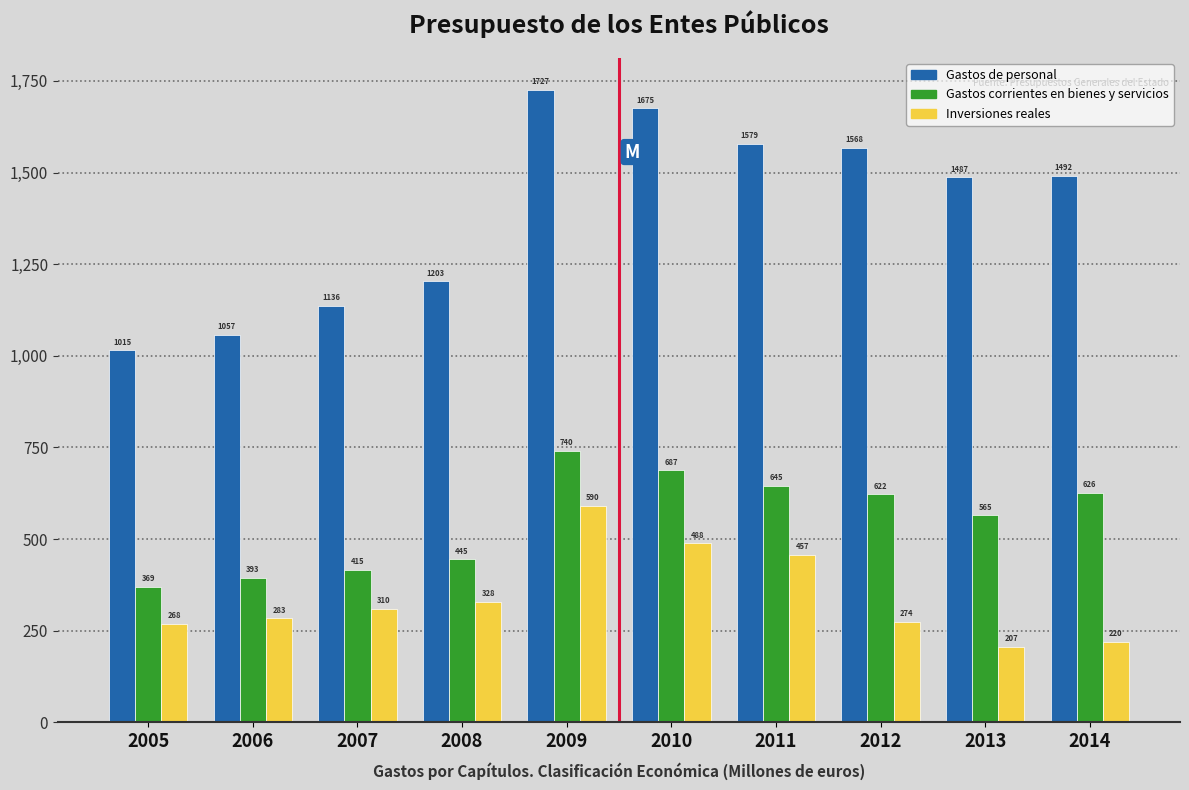

Is it true that Inversiones reales equals 68.8 at 2013?

False